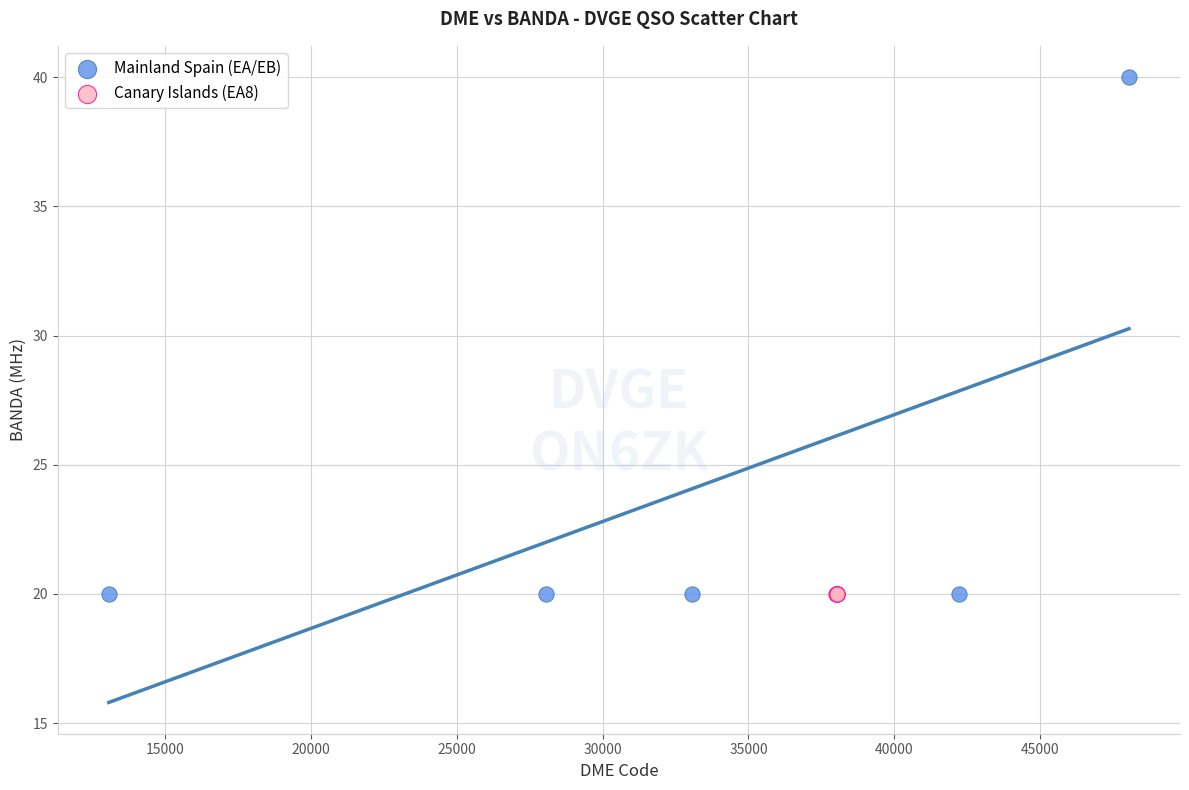

Which series reaches the maximum Y coordinate?

Mainland Spain (EA/EB)